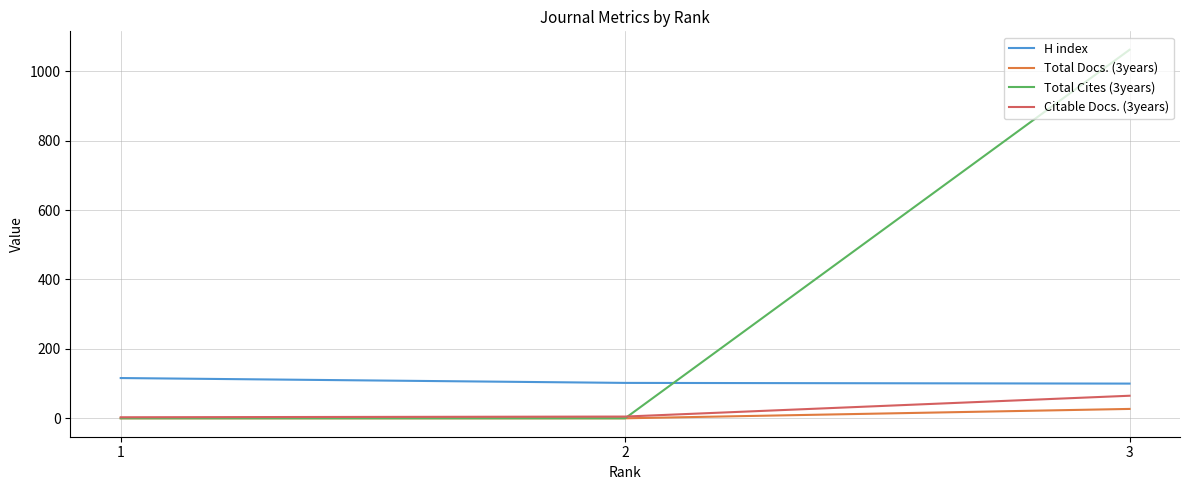

What is the difference between the maximum and minimum values in the Citable Docs. (3years) series?

62